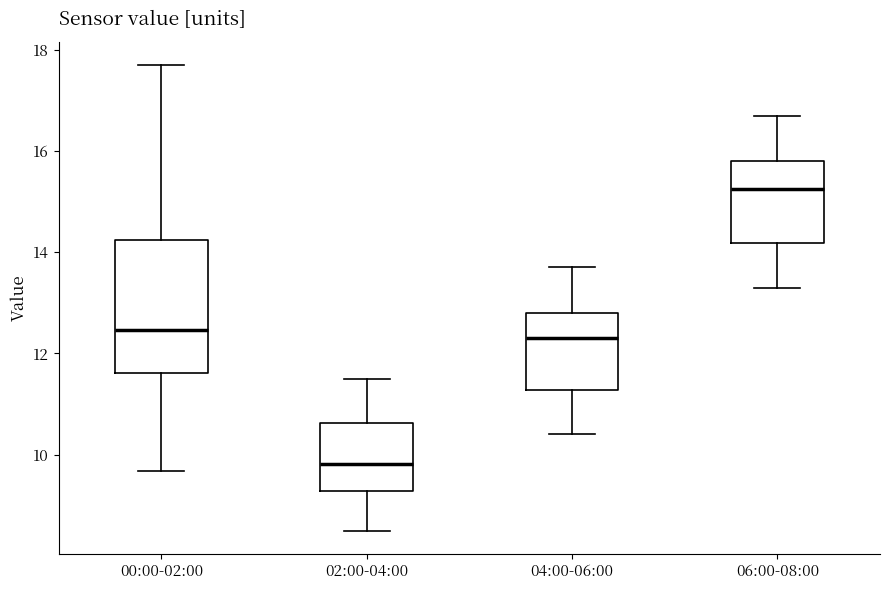

Which box's median line is the lowest?

02:00-04:00